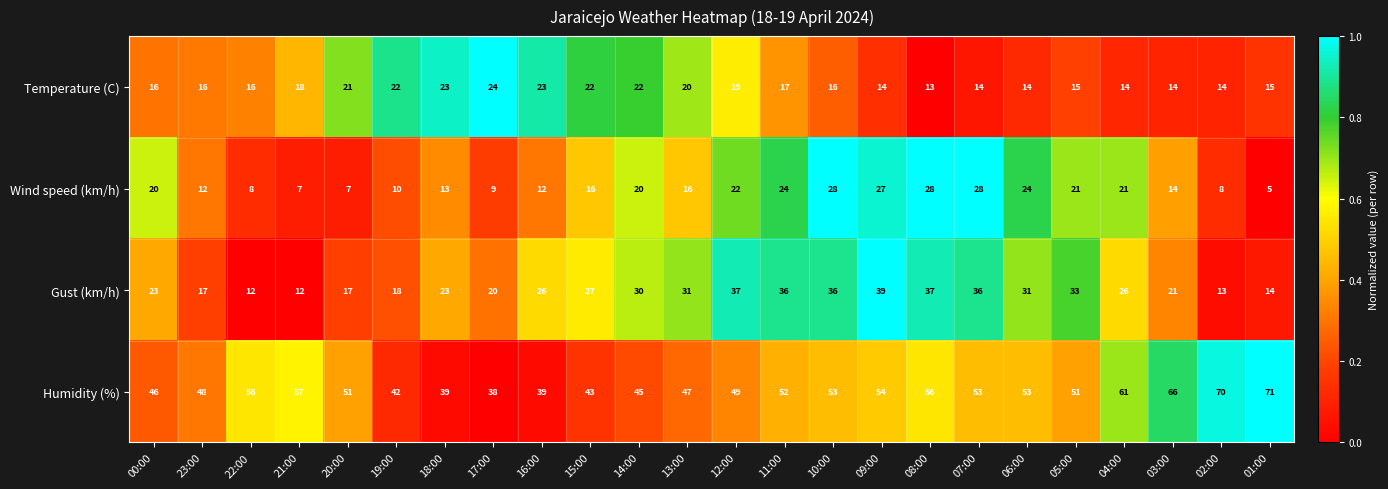

Which series changed the most between 12:00 and 07:00?

Wind speed (km/h)